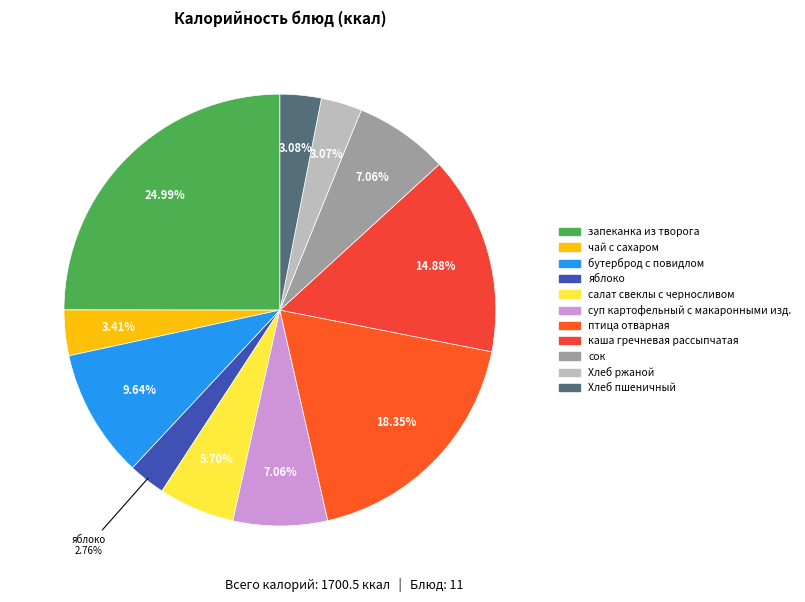

How many slices are in this pie chart?

11